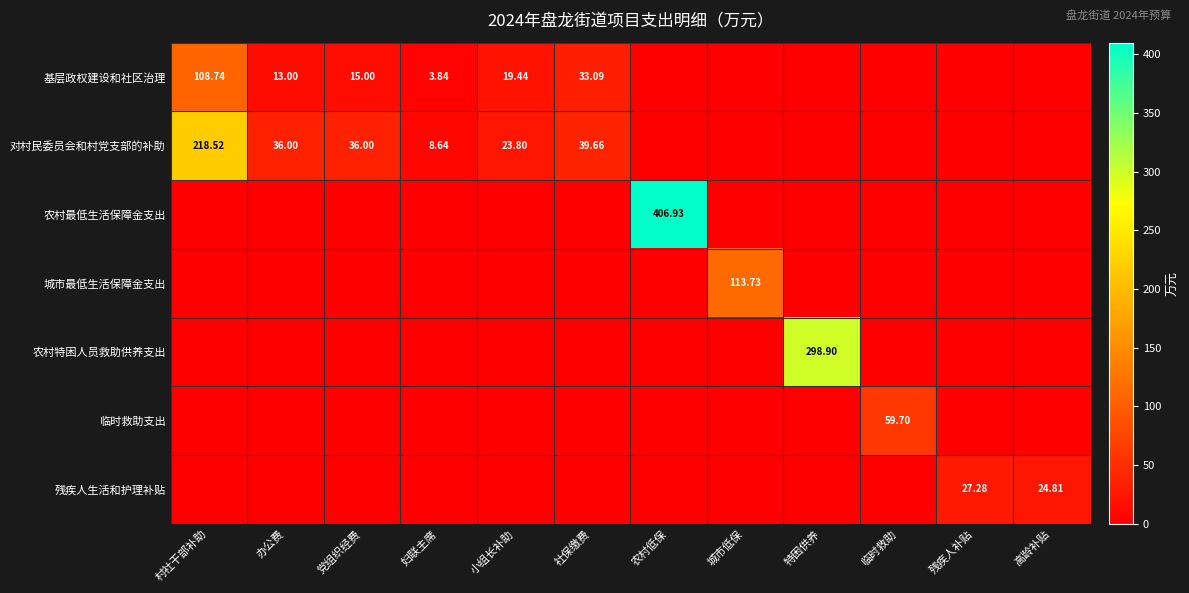

Which series changed the most between 城市低保 and 高龄补贴?

城市最低生活保障金支出